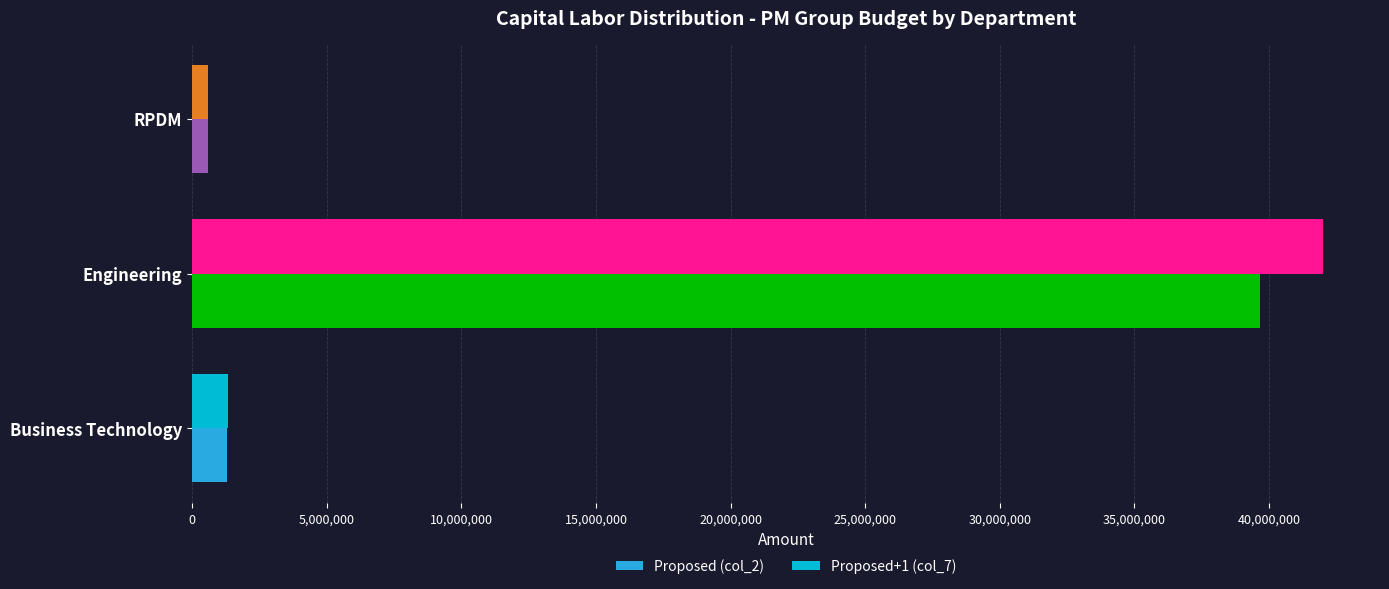

At which label is Proposed+1 (col_7) closest to 21299576?

Business Technology